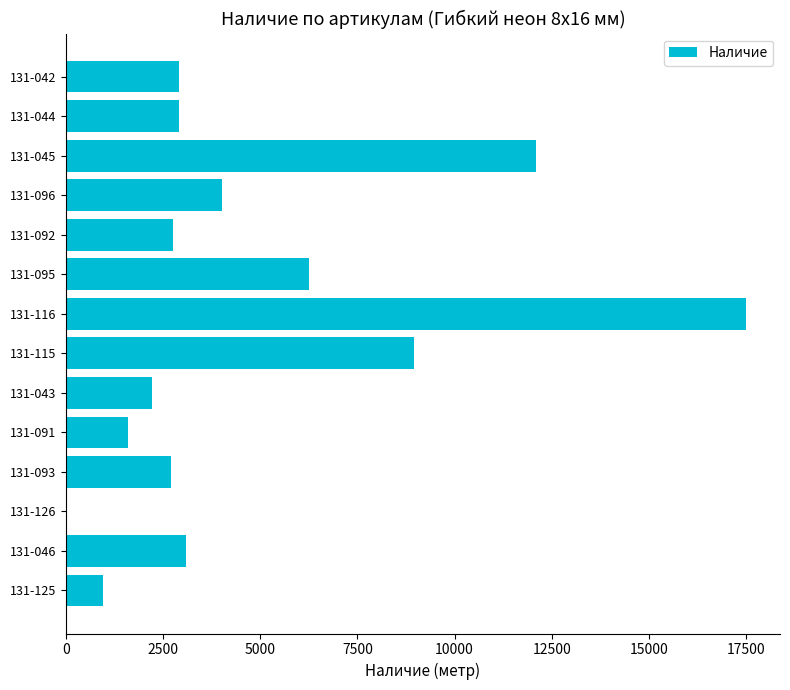

How many positive values are there?

13